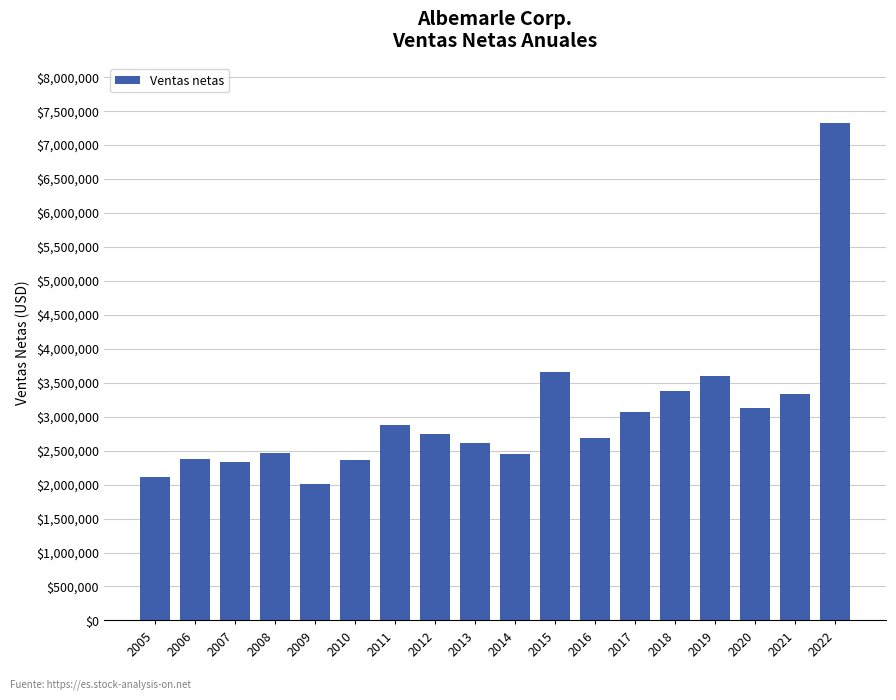

What is the value of the 5th bar from the left?

2005394